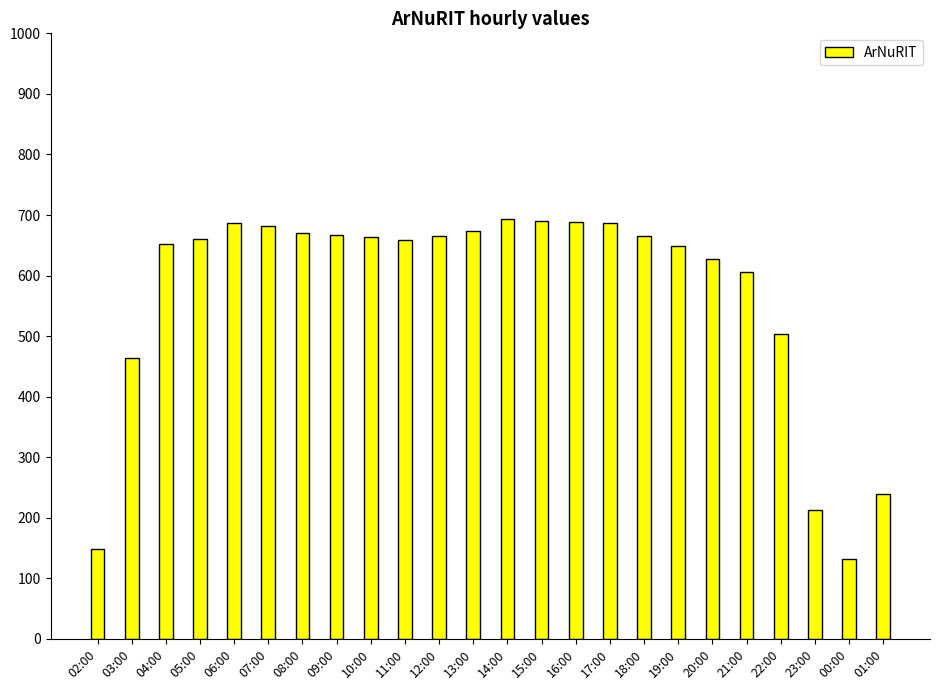

What position from the right is 23:00?

3